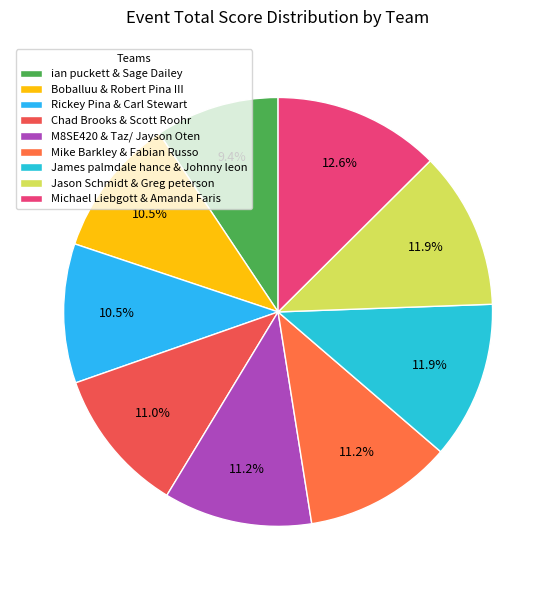

What is the total percentage of ian puckett & Sage Dailey and Jason Schmidt & Greg peterson?

21.2%